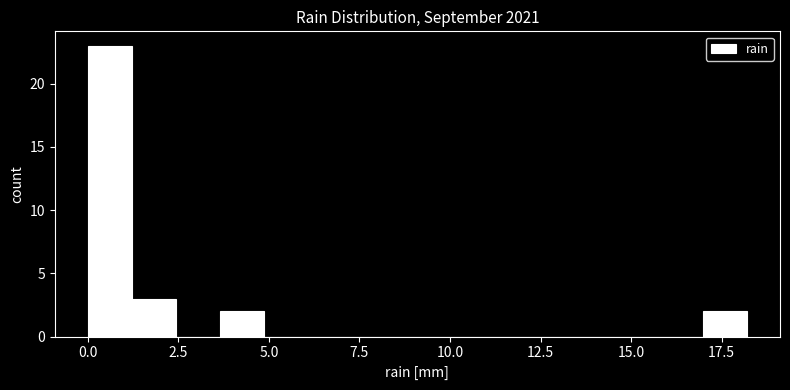

Around what value on the x-axis is the tallest bar? Give the approximate position of its centre, as read against the axis.

0.5